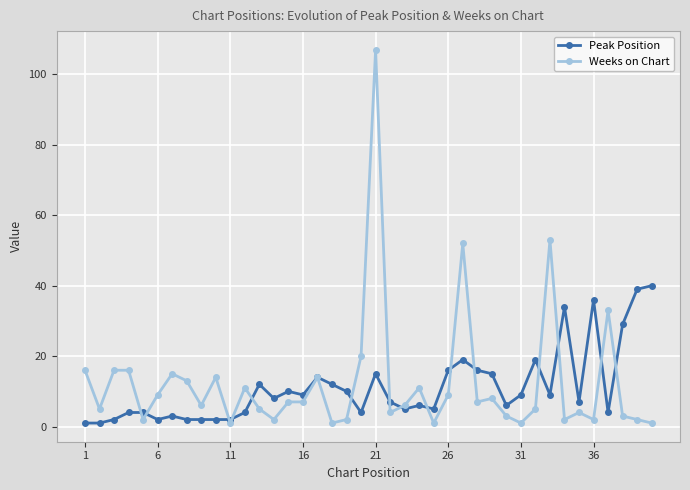

What is the maximum value shown in the chart?

107